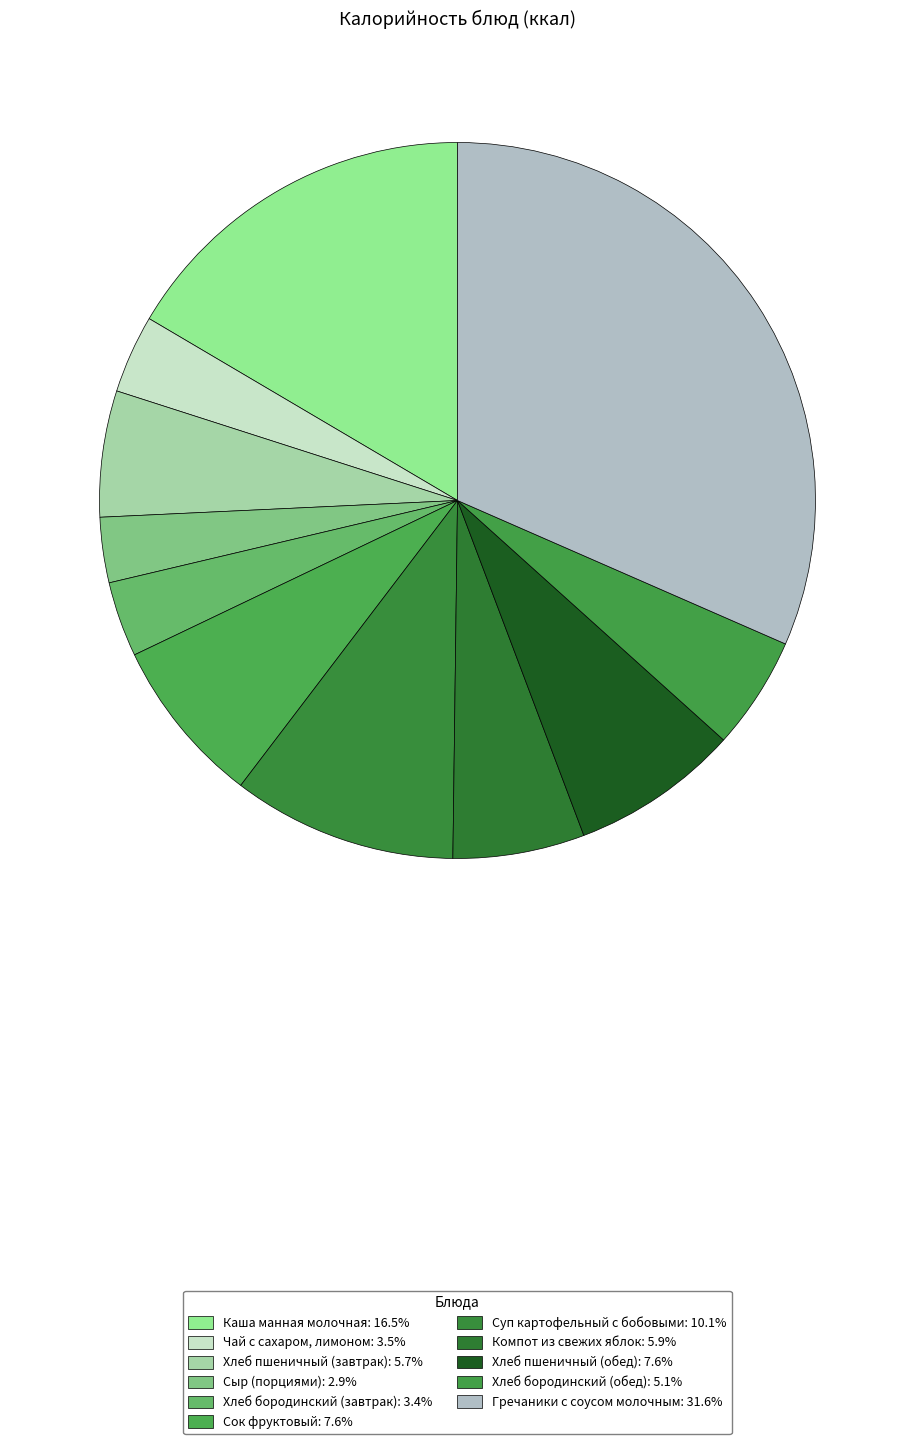

True or false: Сок фруктовый accounts for 17% of the total.

False